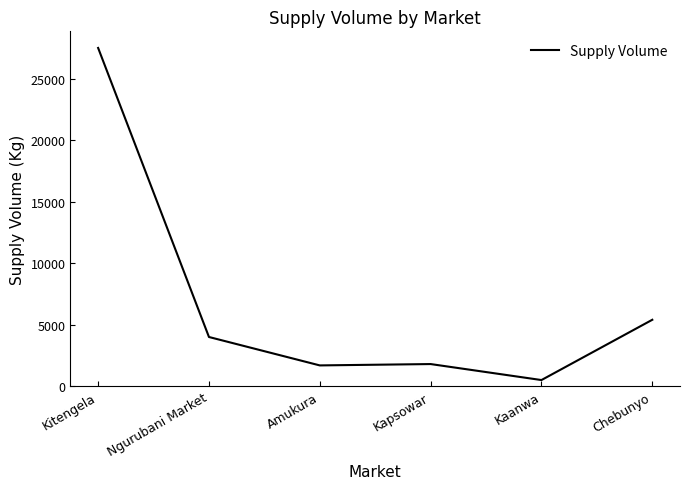

Is it true that the value at Chebunyo is 5400?

True